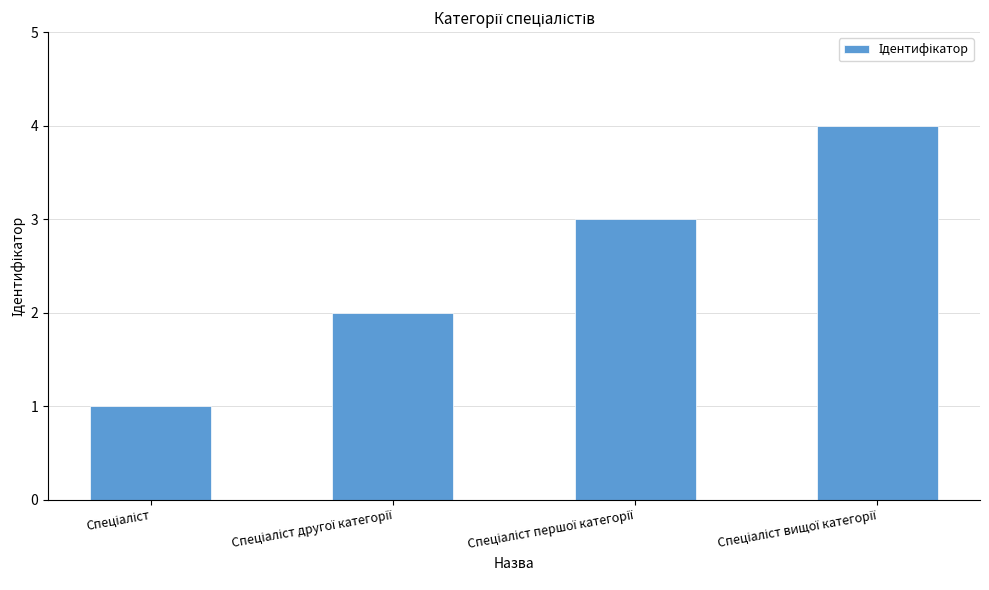

What is the sum of all values?

10